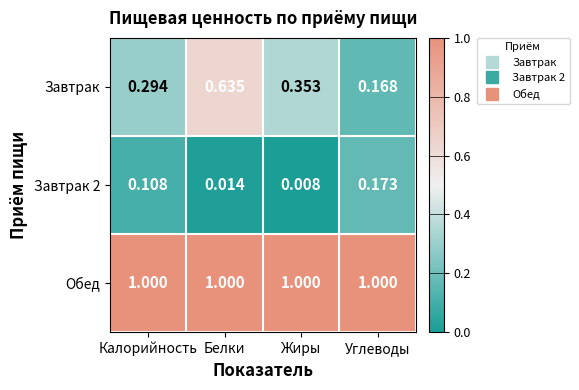

Where is Завтрак 2 nearest to the value 0?

Жиры